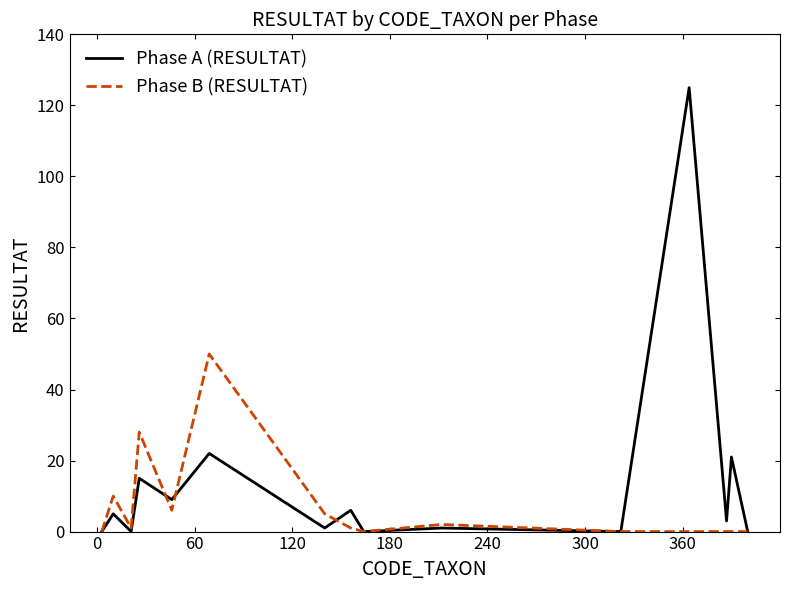

Which series has the largest total across all categories?

Phase A (RESULTAT)